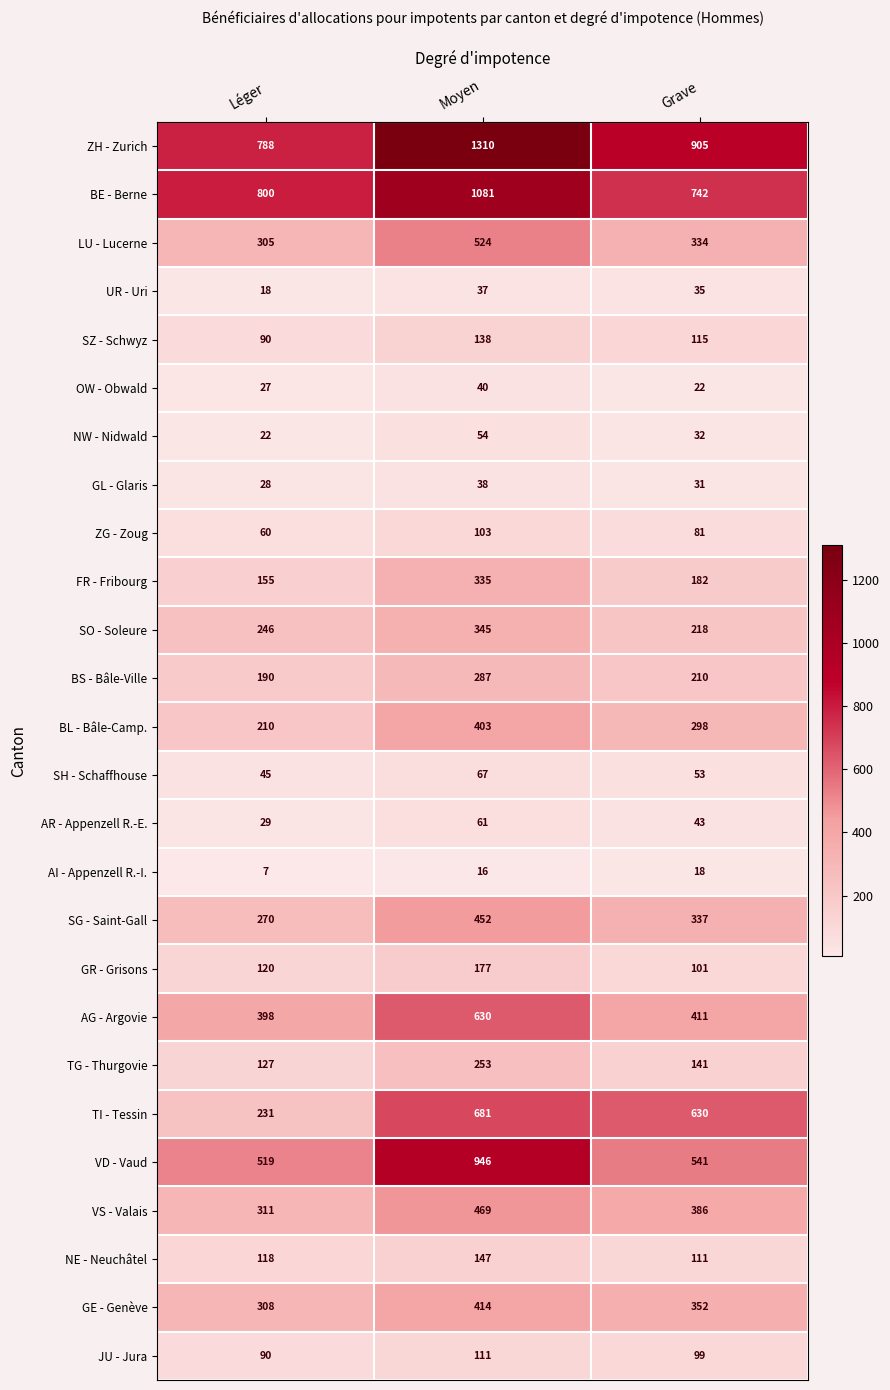

The TI - Tessin series shows 630 at Grave. True or false?

True